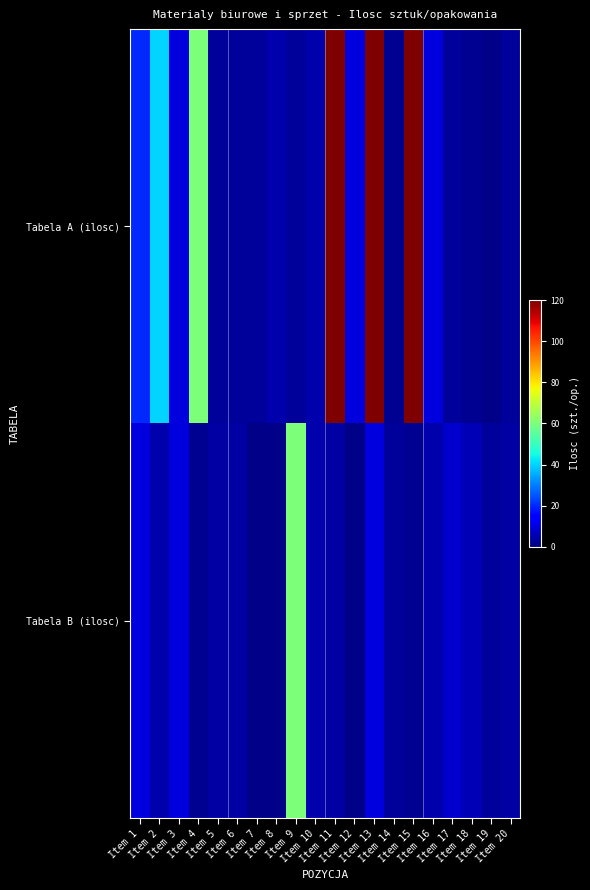

What is the total value across all series at Item 2?

45